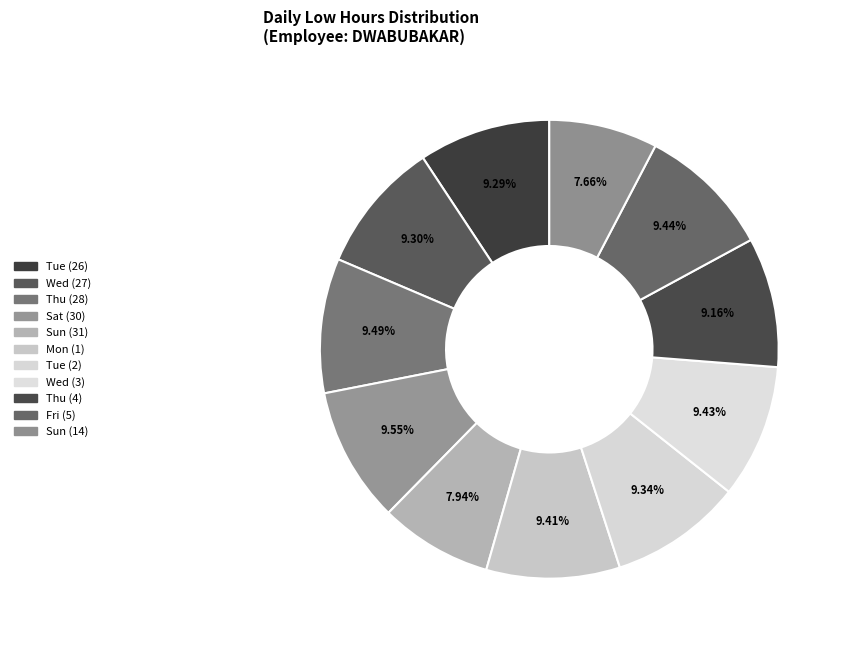

How many slices are in this pie chart?

11